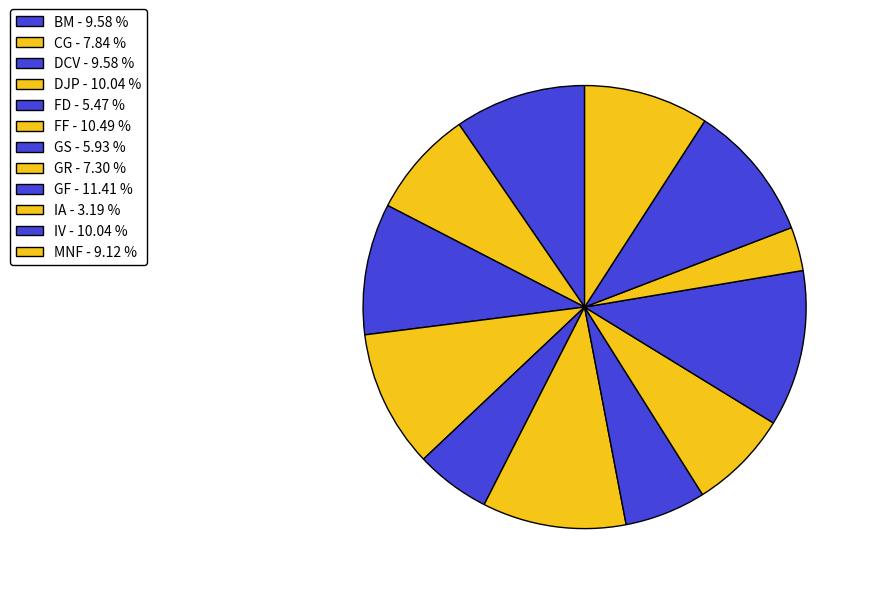

Is it true that FD is 5% of the pie?

True